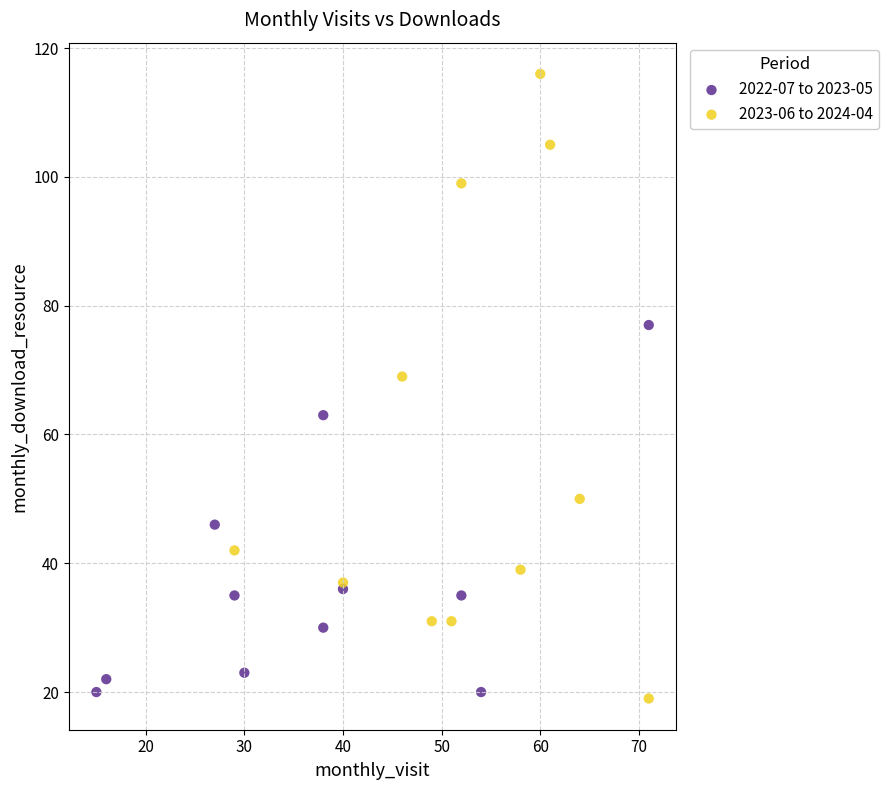

Which series reaches the maximum Y coordinate?

2023-06 to 2024-04